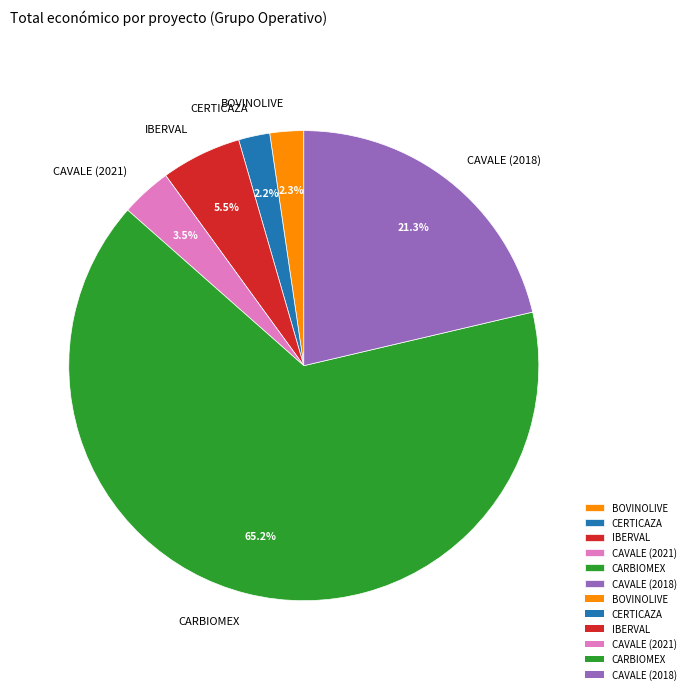

What is the largest slice in the pie chart?

CARBIOMEX